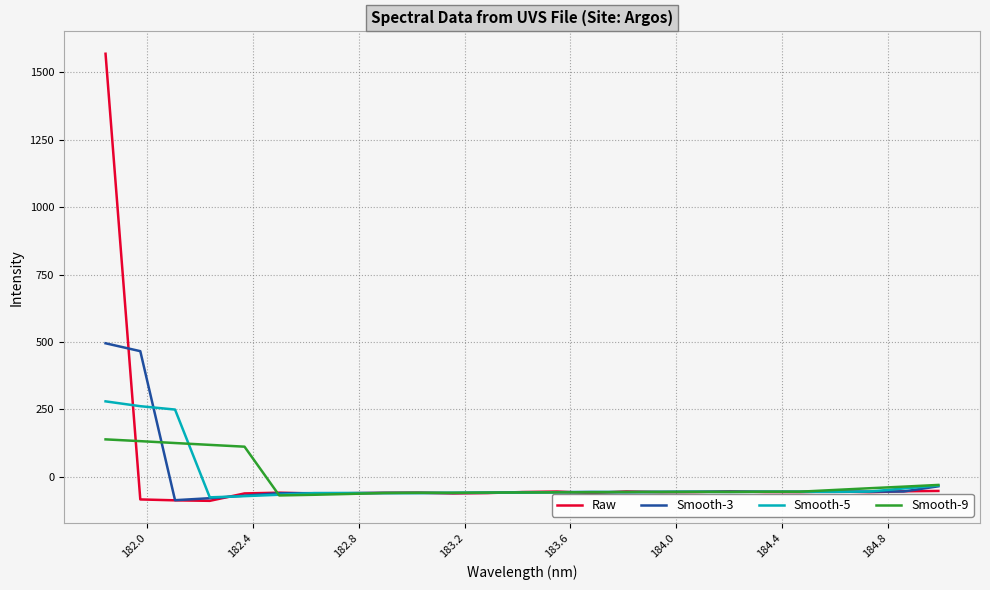

List the series in order of their peak value, highest first.

Raw, Smooth-3, Smooth-5, Smooth-9